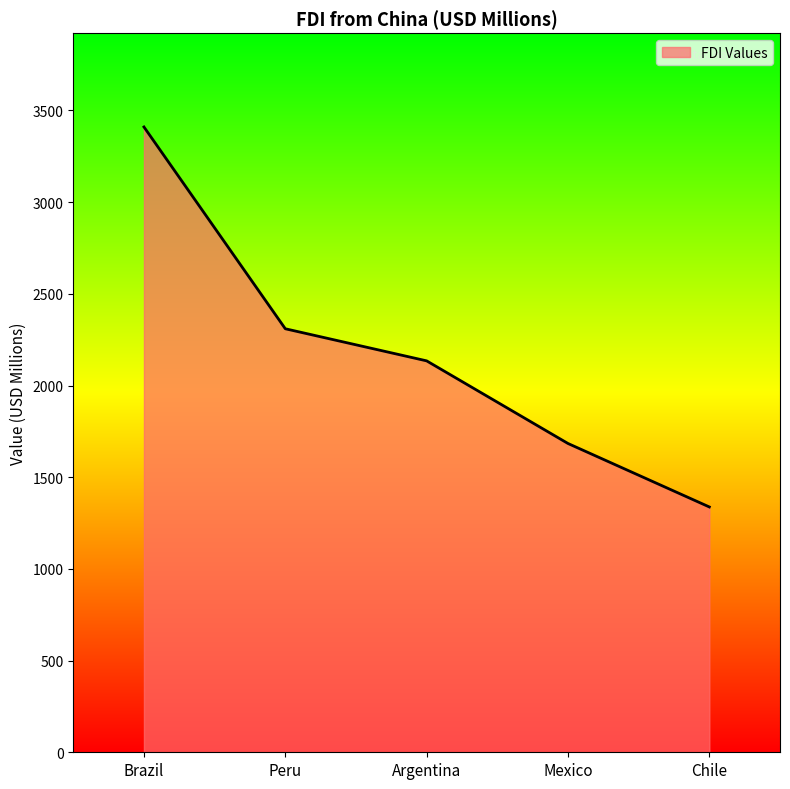

What is the ratio of the value at Argentina to the value at Brazil?

0.6